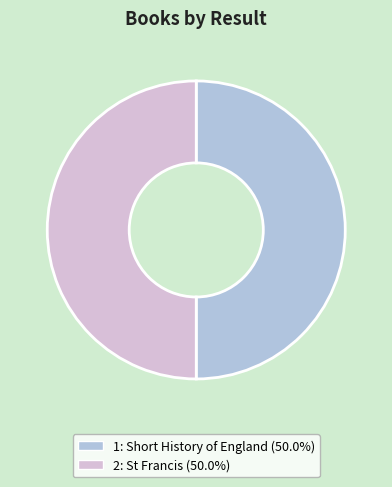

Is it true that 2: St Francis is 50% of the pie?

True